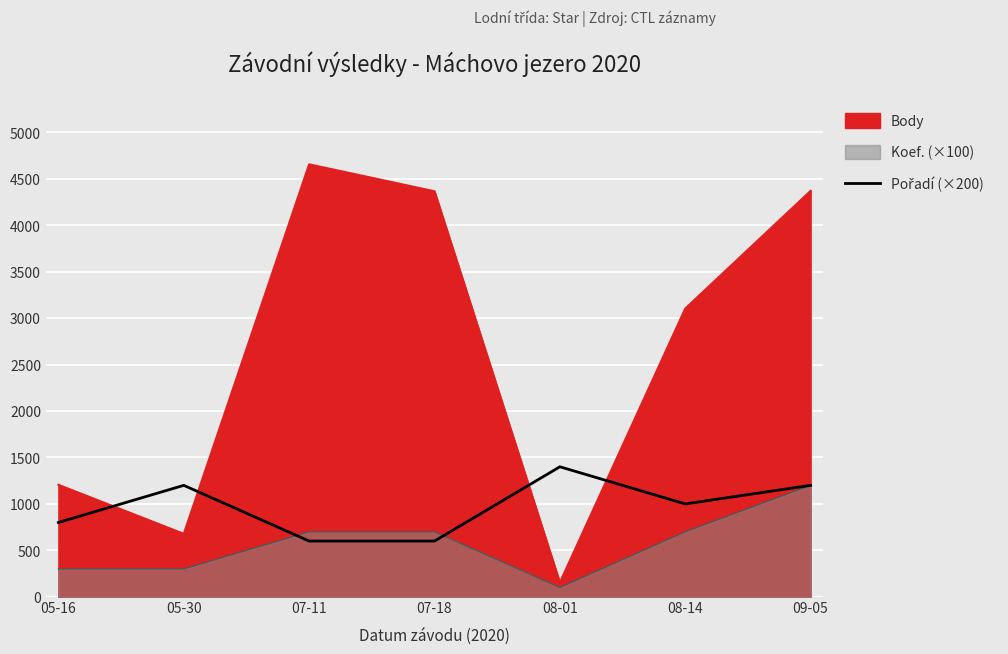

What is the minimum value shown in the chart?

600